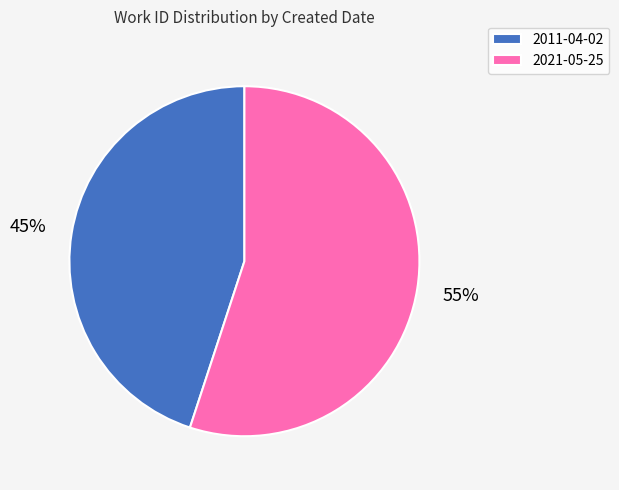

Which category has the biggest portion of the pie?

2021-05-25